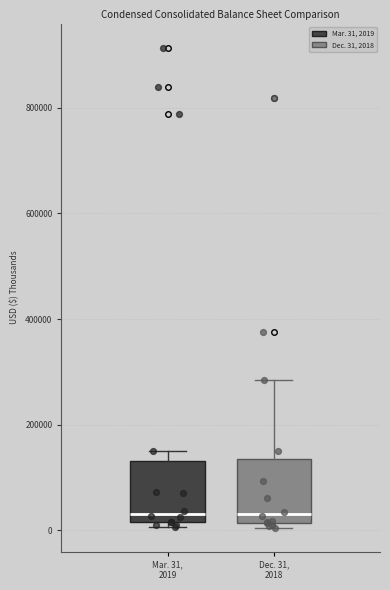

Reading left to right, read every box against the y-axis: the position of its median line, the range the box covers, and the ends of its whiskers. The values are not printed on the chart, so give them approximately, as read against the axis.

Mar. 31, 2019: median 40000, box 20000 to 140000, whiskers 0 to 140000 (just above the box's upper edge)
Dec. 31, 2018: median 20000 (just above the box's lower edge), box 20000 to 140000, whiskers 0 to 280000